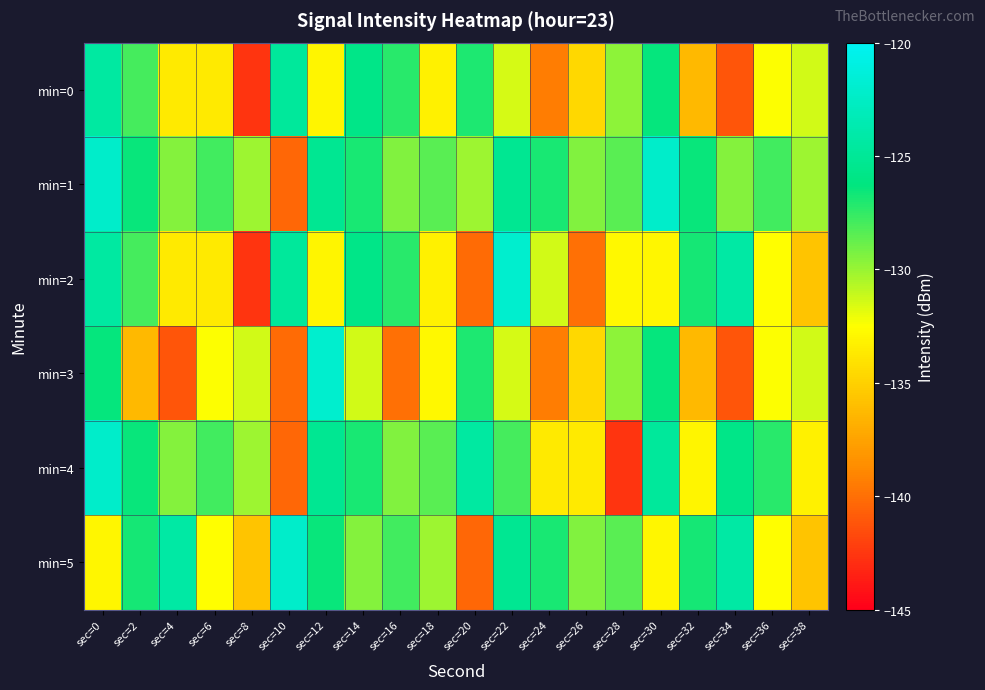

What is the minimum value shown in the chart?

-142.6